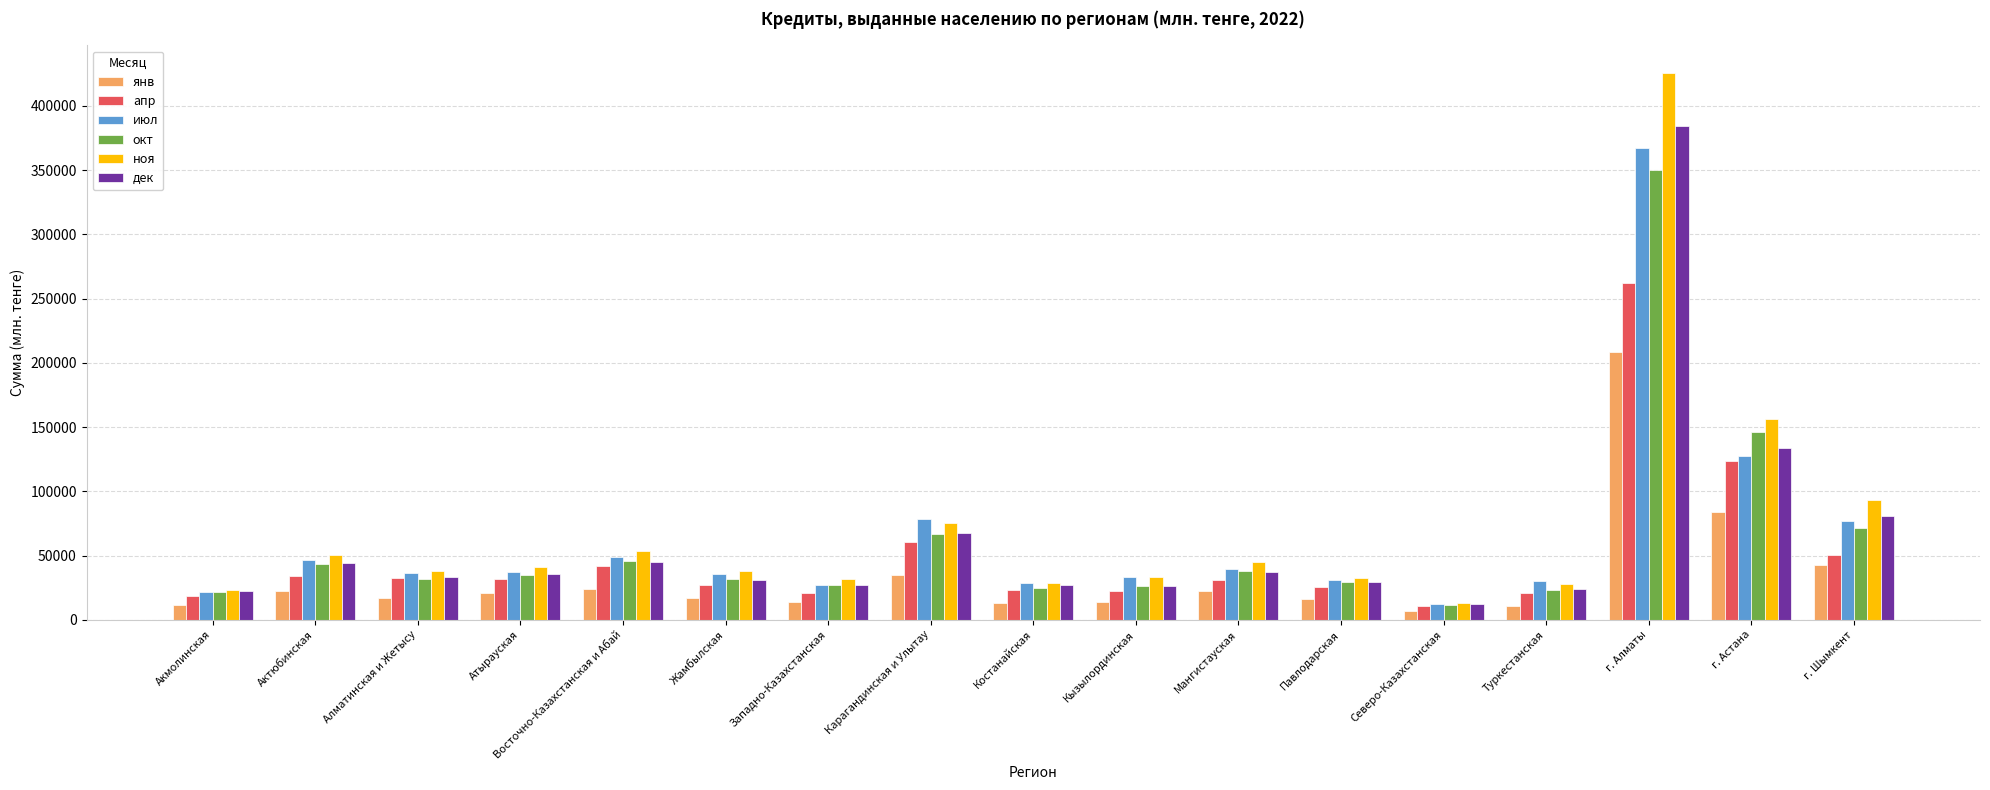

Which series has the largest range (max minus min)?

ноя